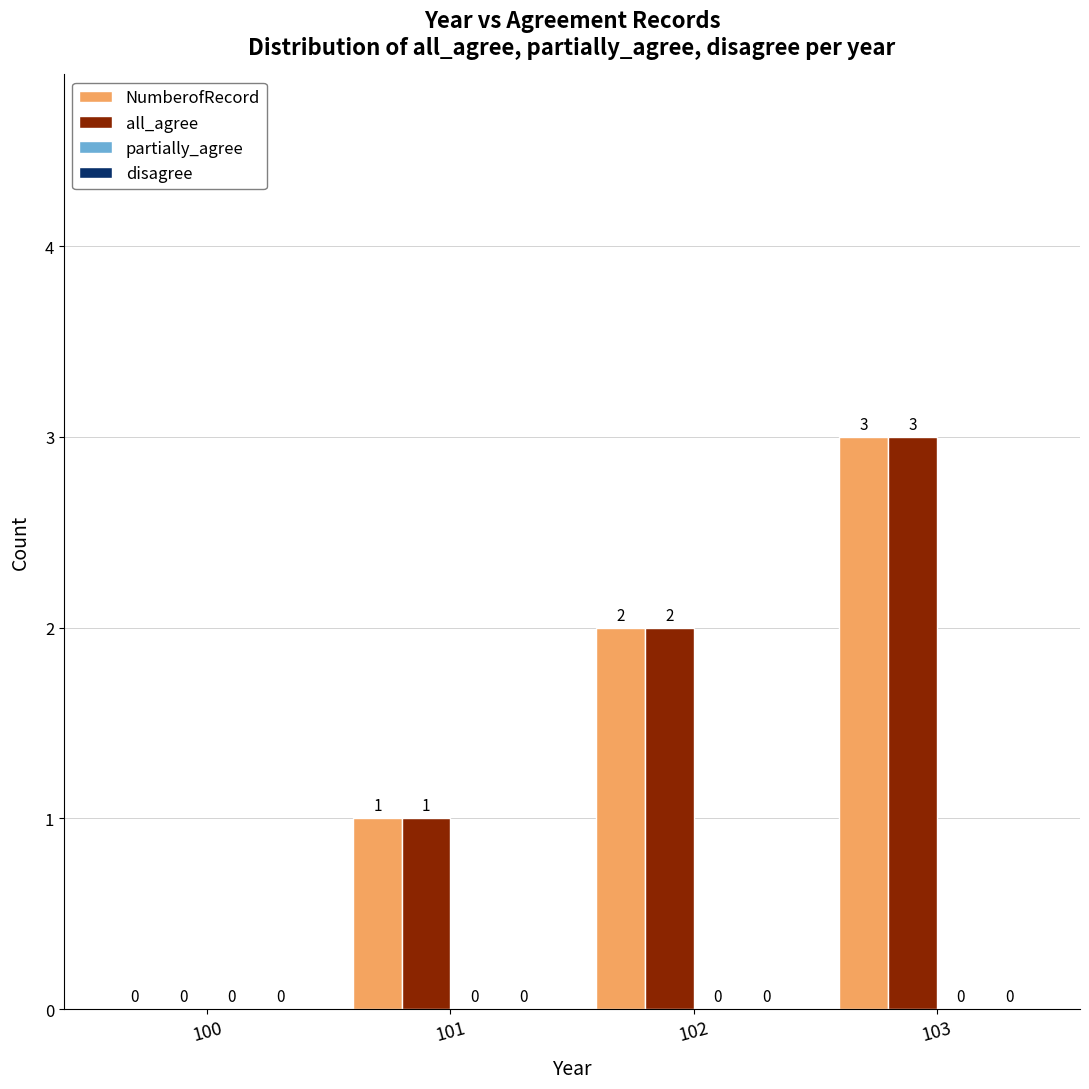

Count the number of data series in this chart.

2